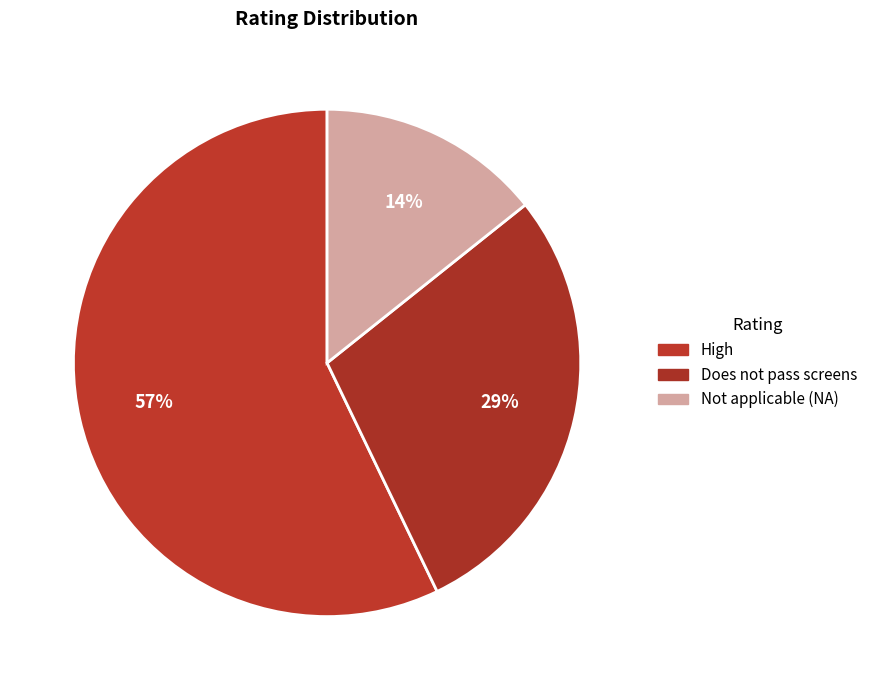

How many segments does this pie chart have?

3